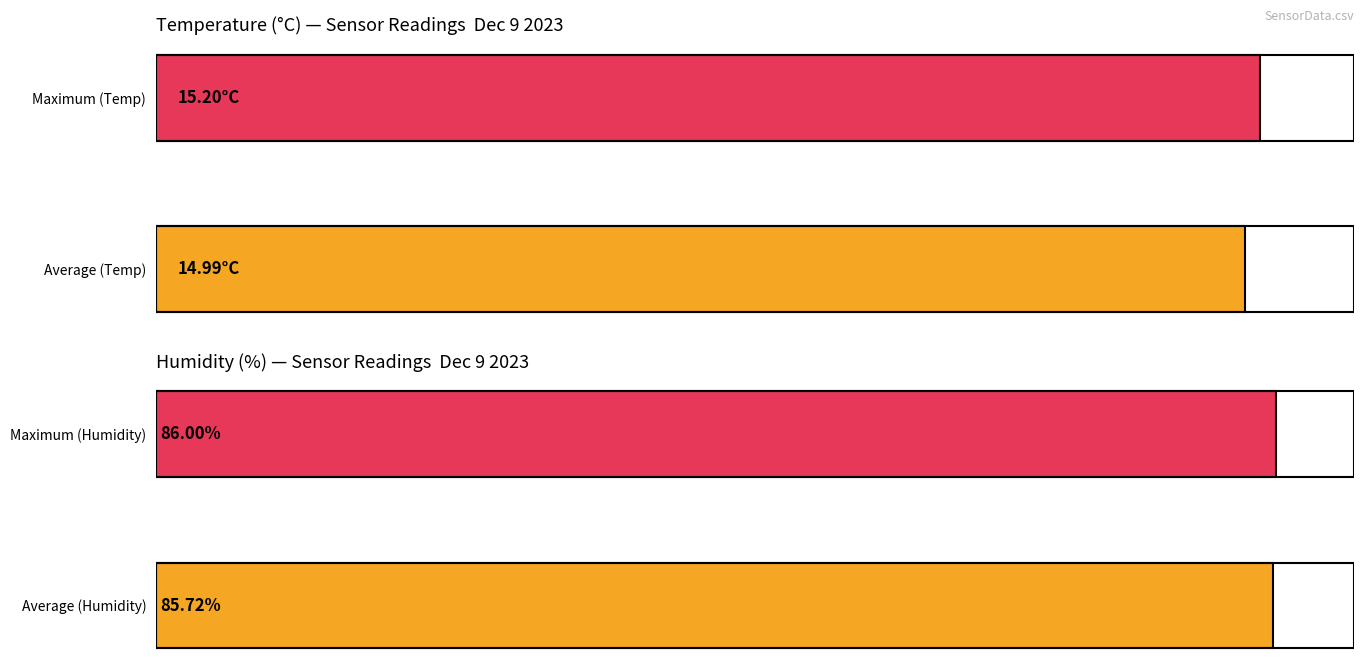

List the series in order of their peak value, highest first.

Humidity, Temp